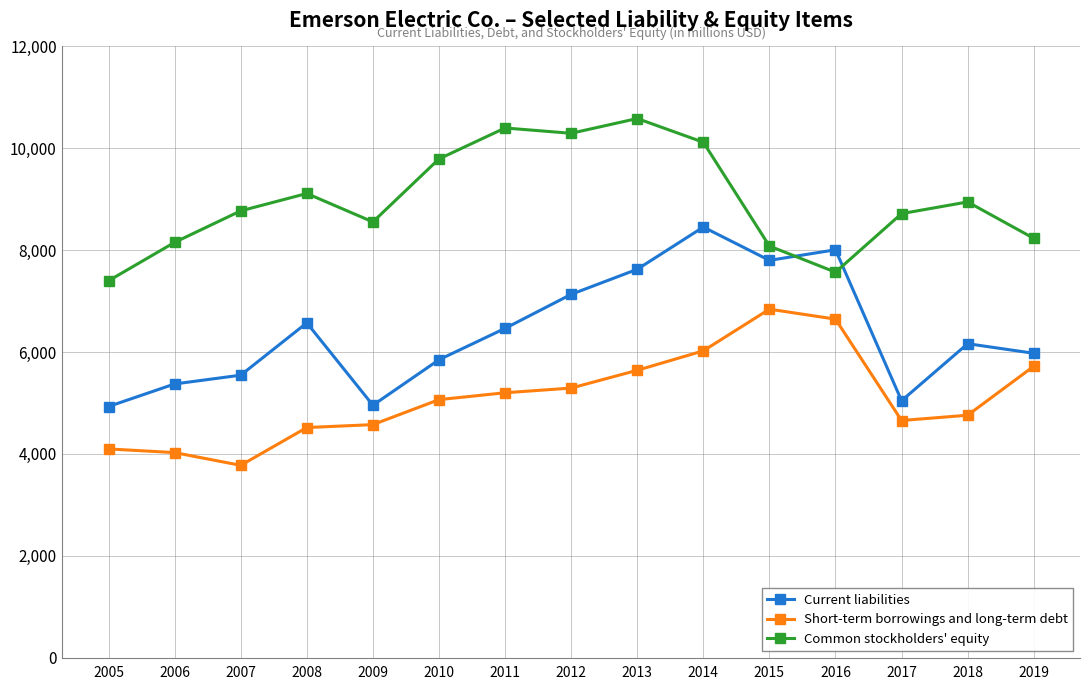

Is this an area chart (filled region under the line)?

No